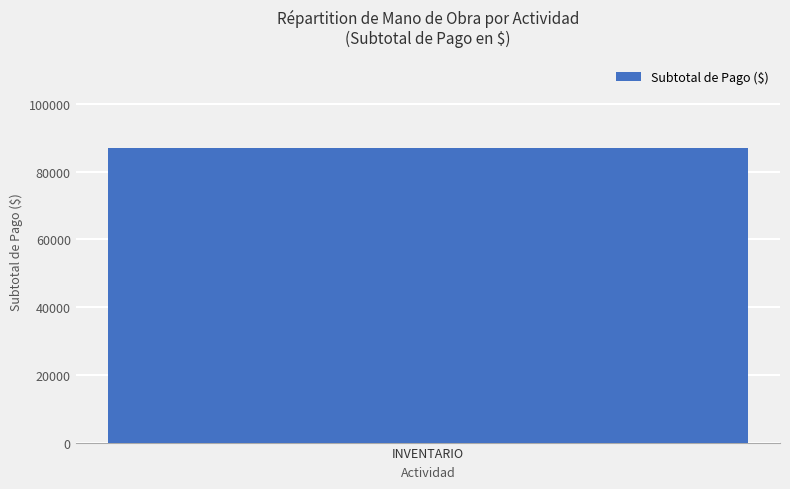

What is the difference between the maximum and second lowest values?

87000